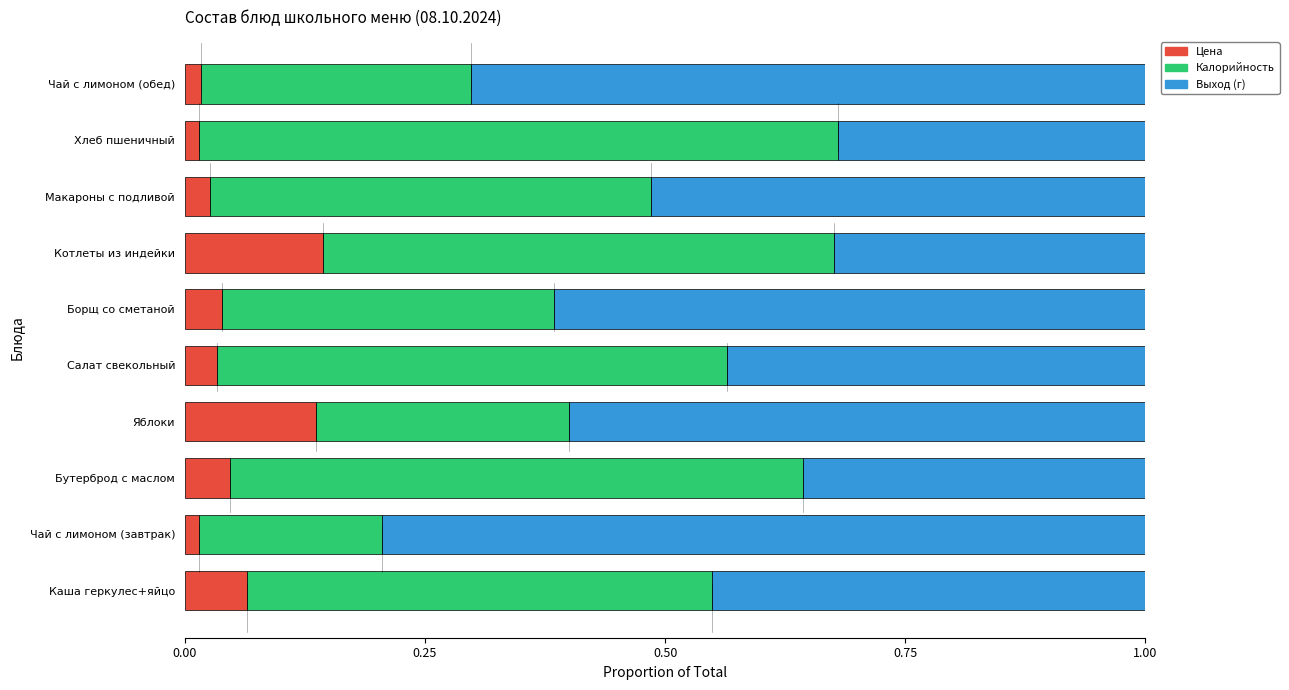

How many Цена values are between 0 and 1?

10